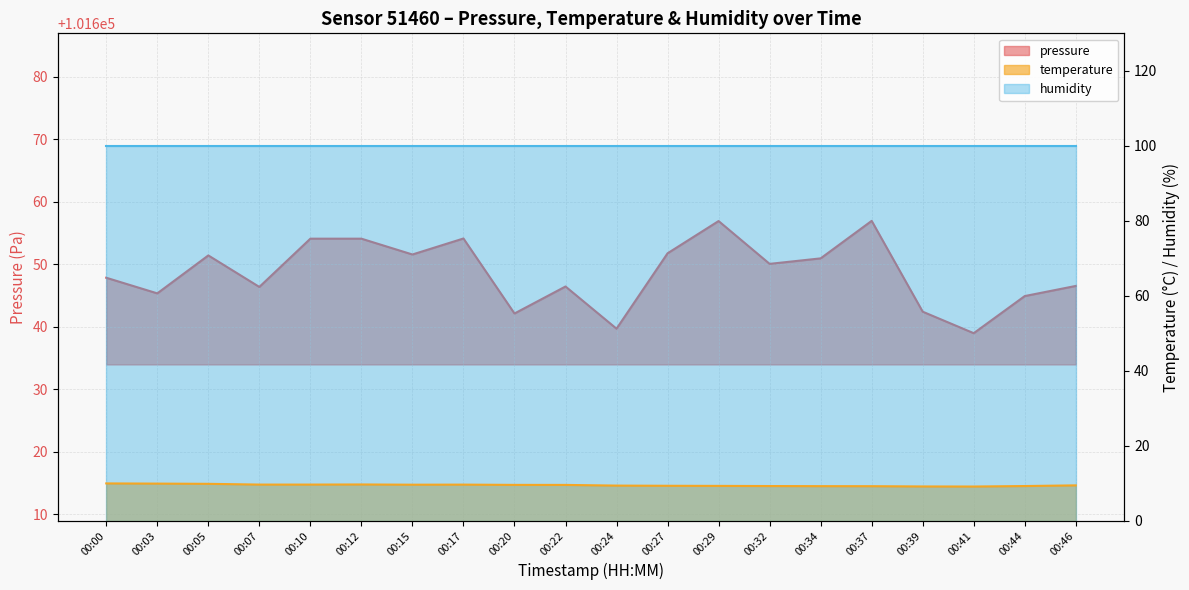

How many data points in pressure are less than 101650?

10